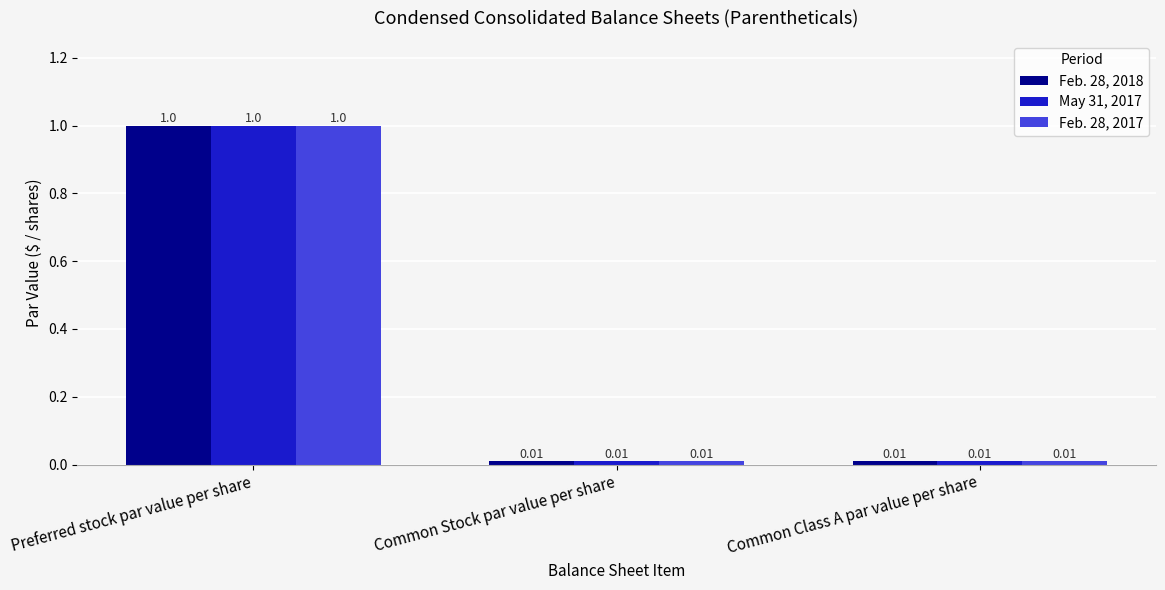

At which category does the chart reach its peak across all series?

Preferred stock par value per share